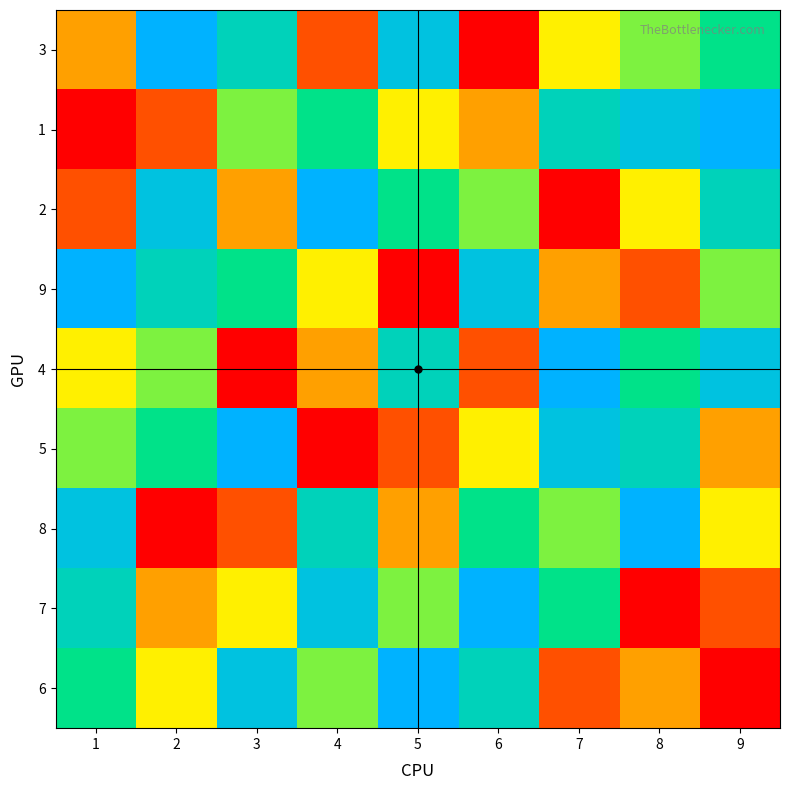

What is the difference between the 6 values at 3 and 4?

3